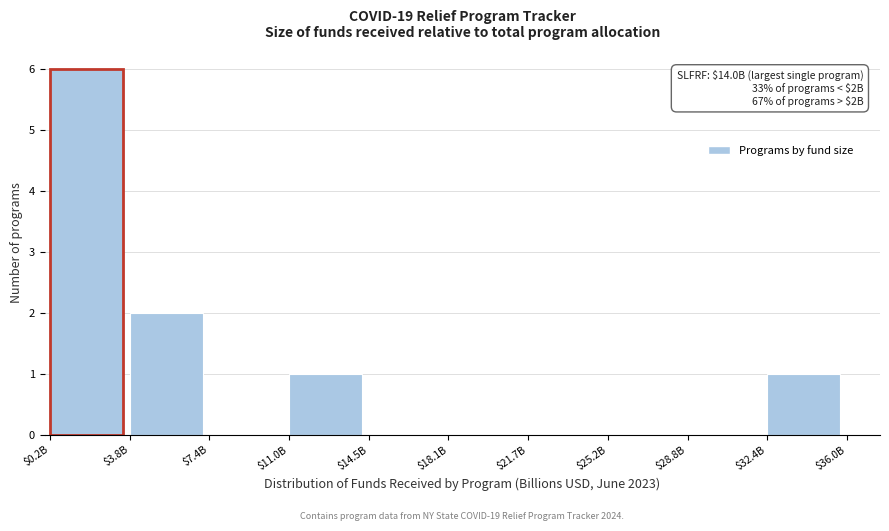

At which label is the value closest to 3?

$3.8B